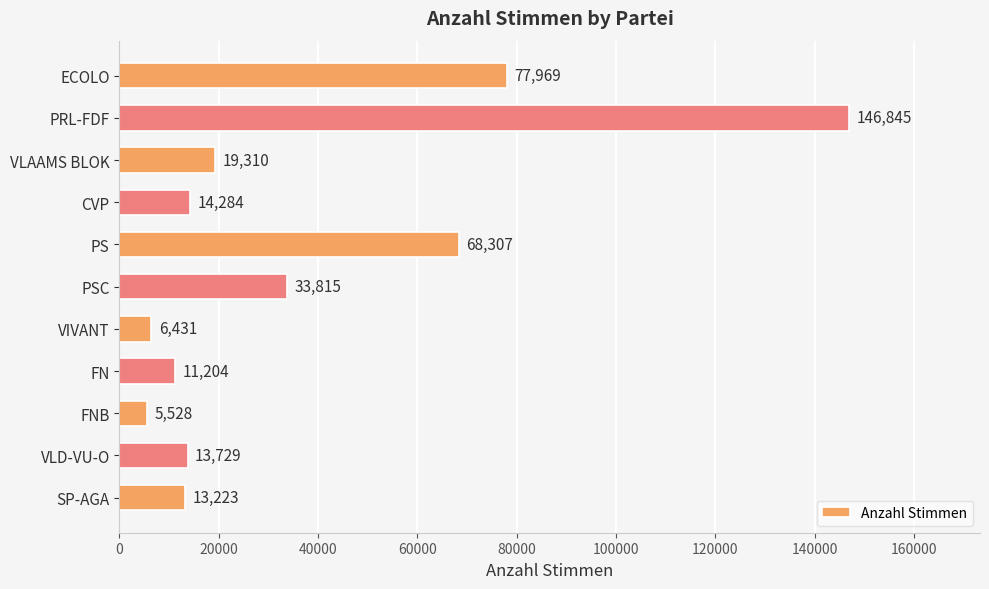

True or false: the data shows 5898 at CVP.

False